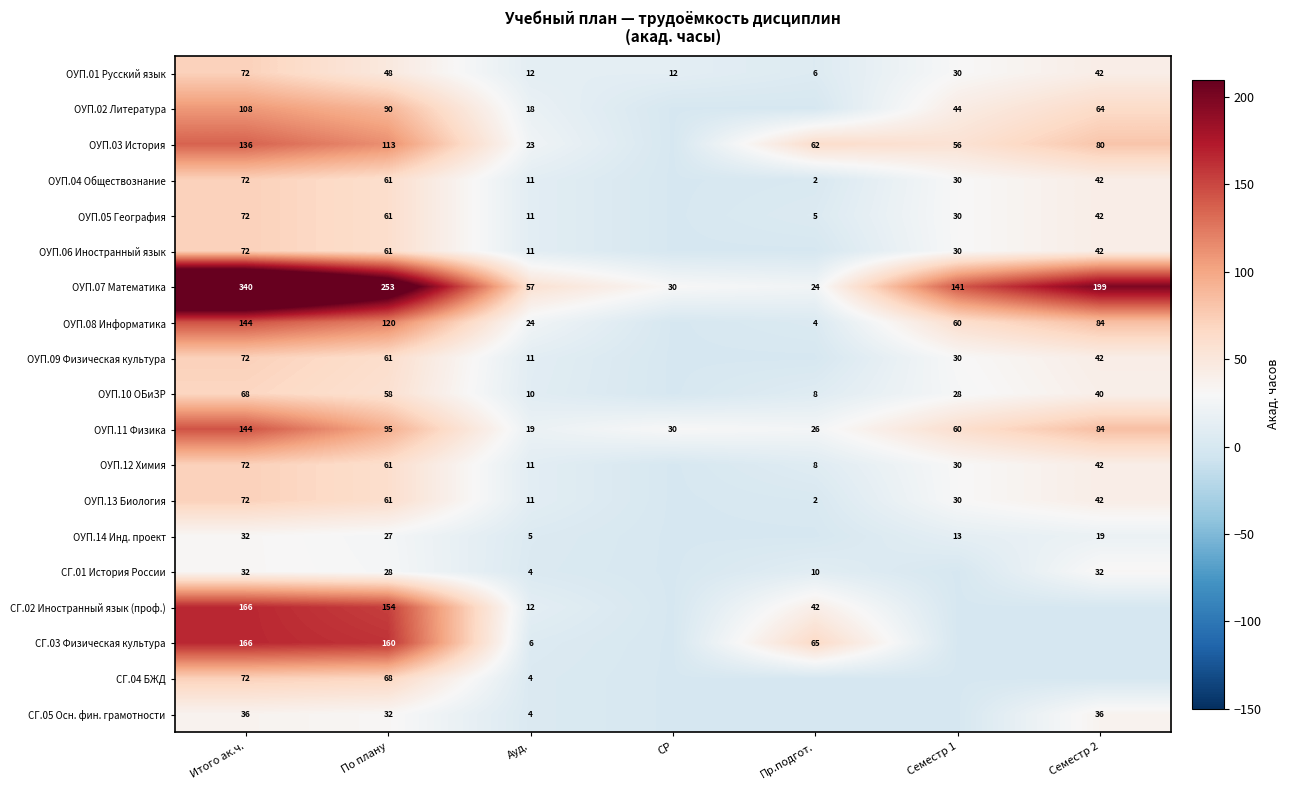

What is the difference between the ОУП.11 Физика values at Пр.подгот. and По плану?

69